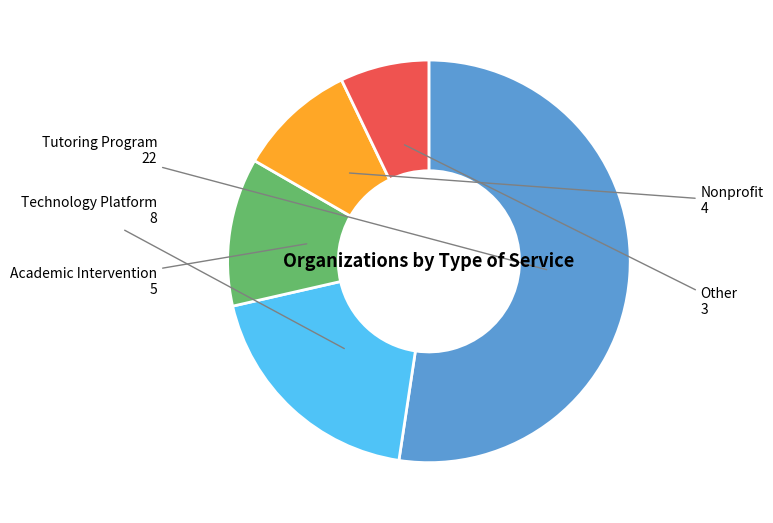

Does any single category account for the majority?

Yes